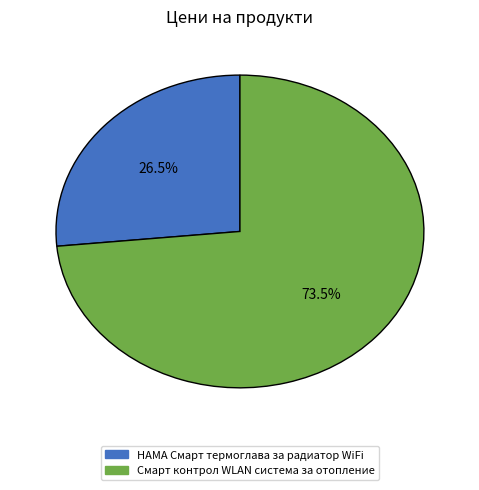

Is there a majority slice in this chart?

Yes